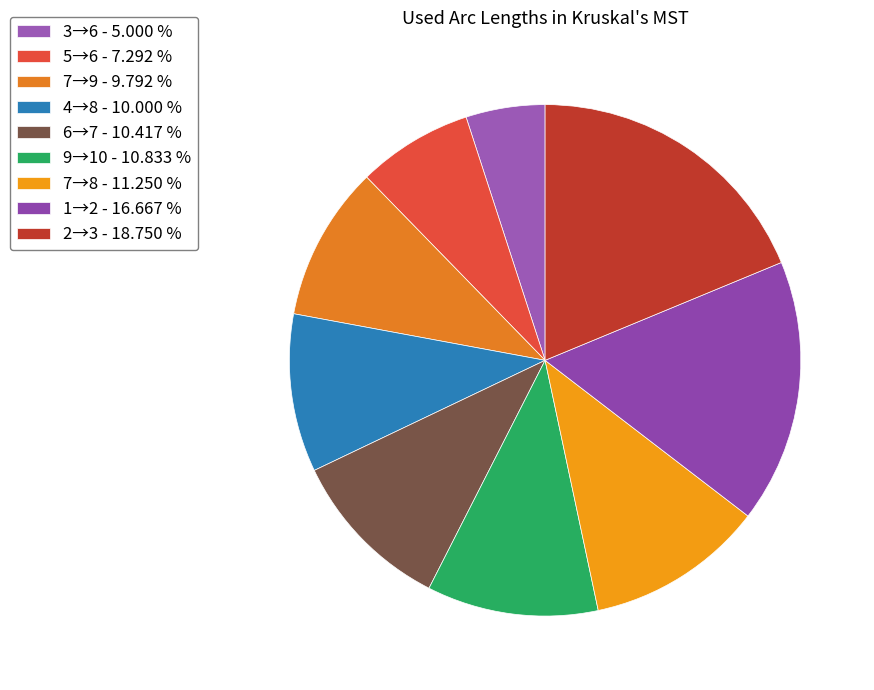

What is the largest slice in the pie chart?

2→3 - 18.750 %